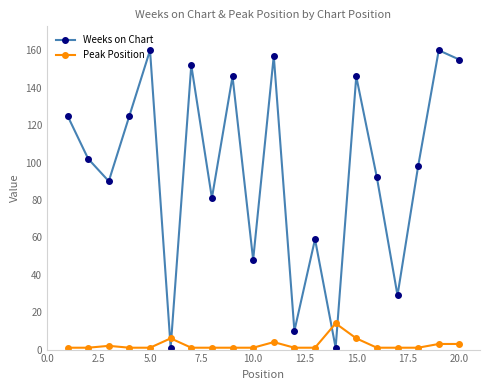

How many intersections are there between Weeks on Chart and Peak Position?

4